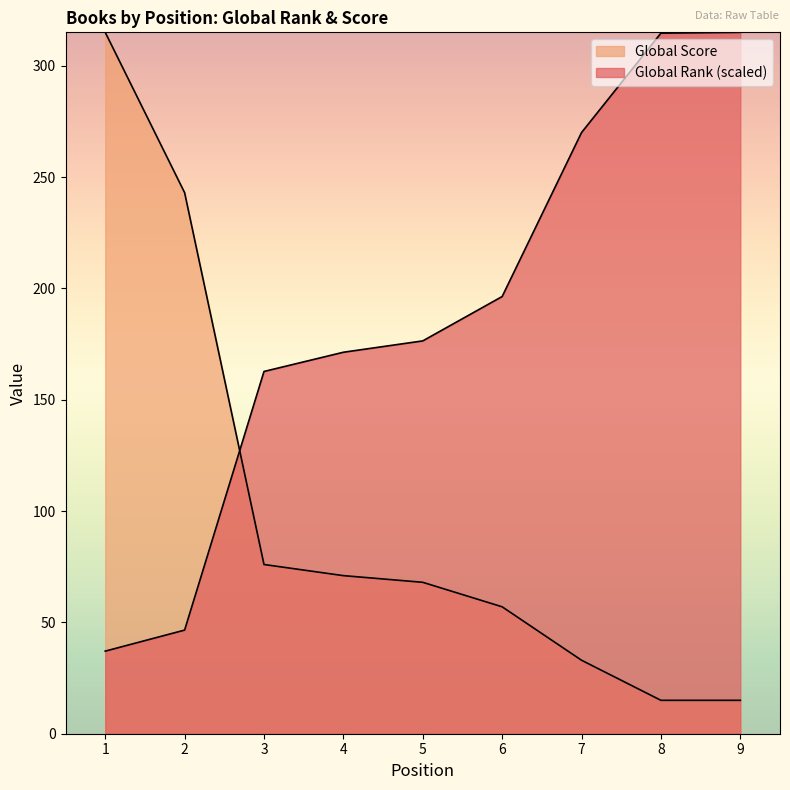

Which series has the largest range (max minus min)?

Global Score